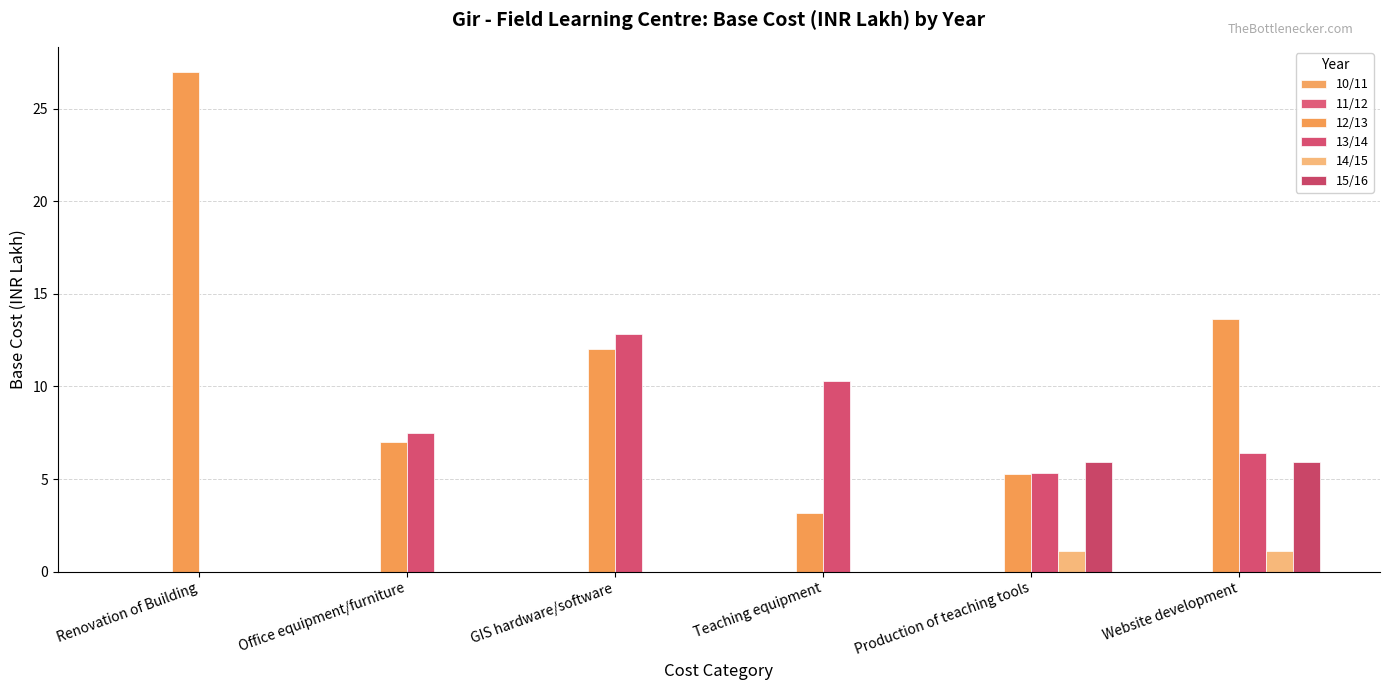

What is the label of the 4th bar from the left?

Teaching equipment